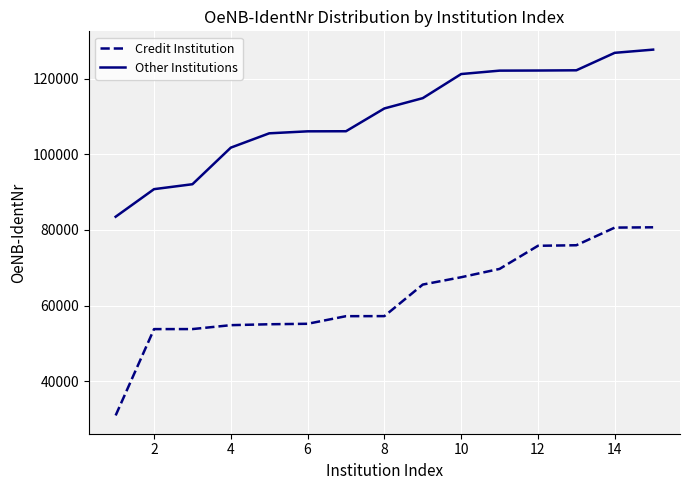

What is the difference between the maximum and minimum values in the Other Institutions series?

44177